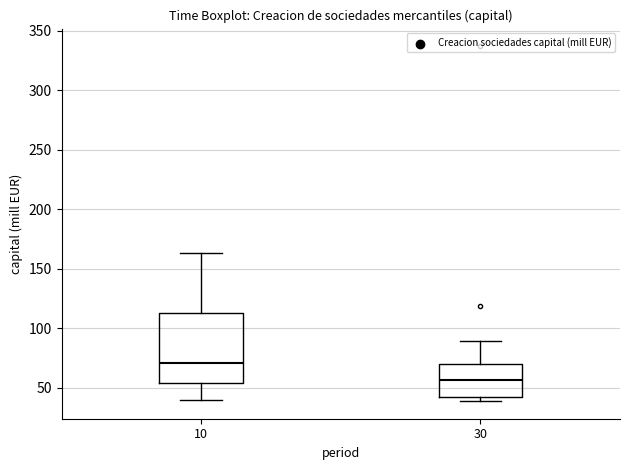

Which box is the tallest, from its lower edge to its upper edge?

10